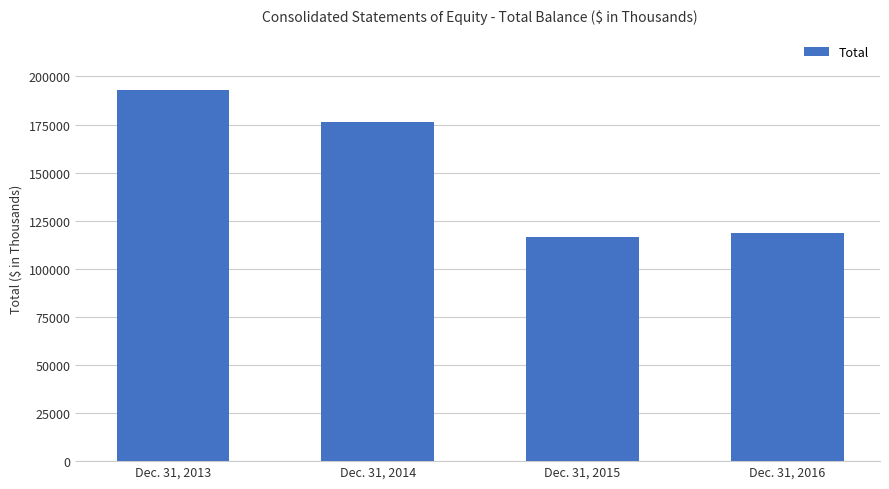

Reading right to left, what are all the values shown in this chart?

118639	116579	176556	192789